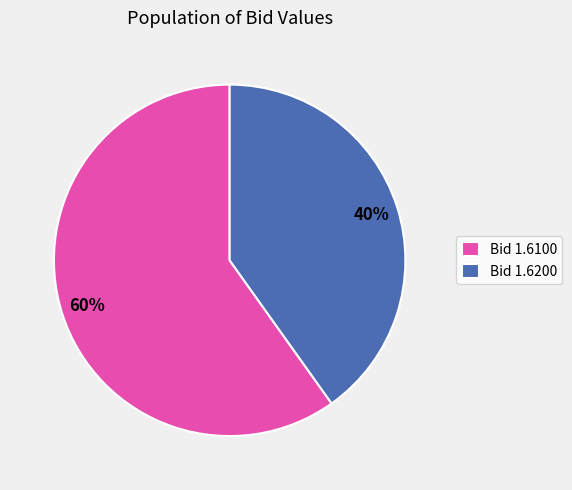

Which slice is the smallest?

Bid 1.6200